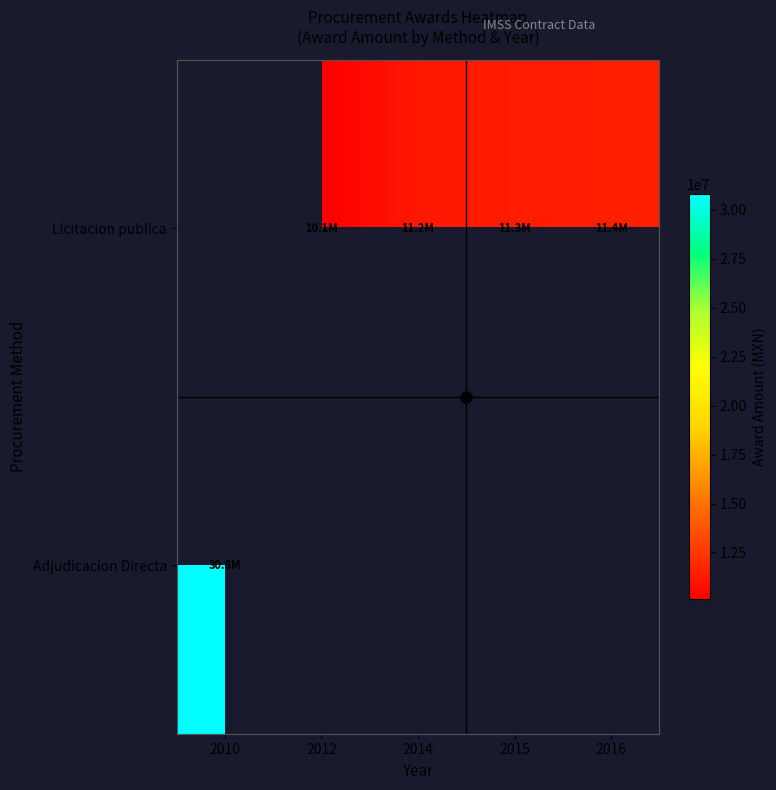

At 2016, list the series in order from largest to smallest.

Licitacion publica, Adjudicacion Directa